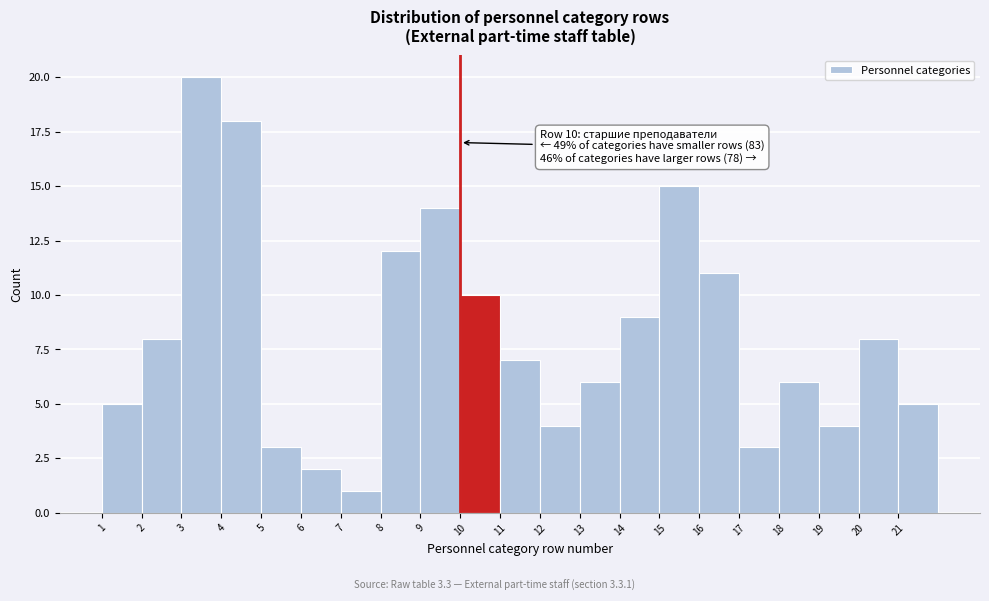

Which range on the x-axis has the tallest bar?

3 to 4